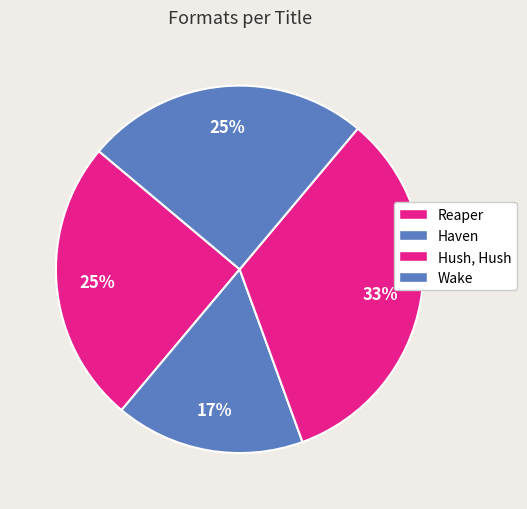

To the nearest percent, what is the difference between the largest and smallest slice percentages?

17%